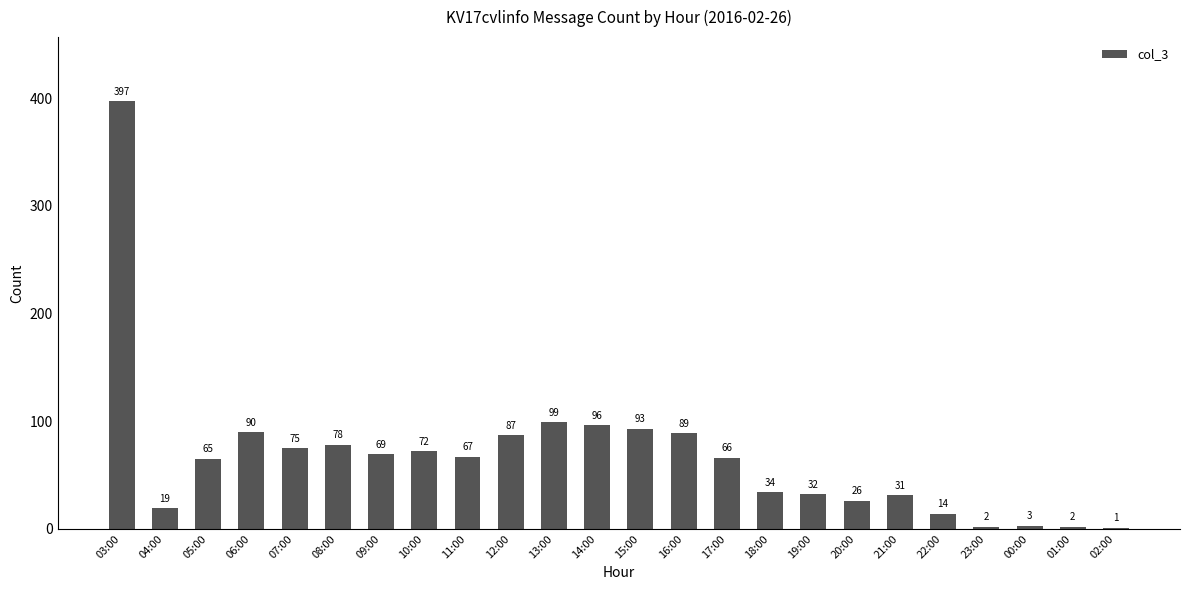

What is the change in value from 12:00 to 01:00?

-85